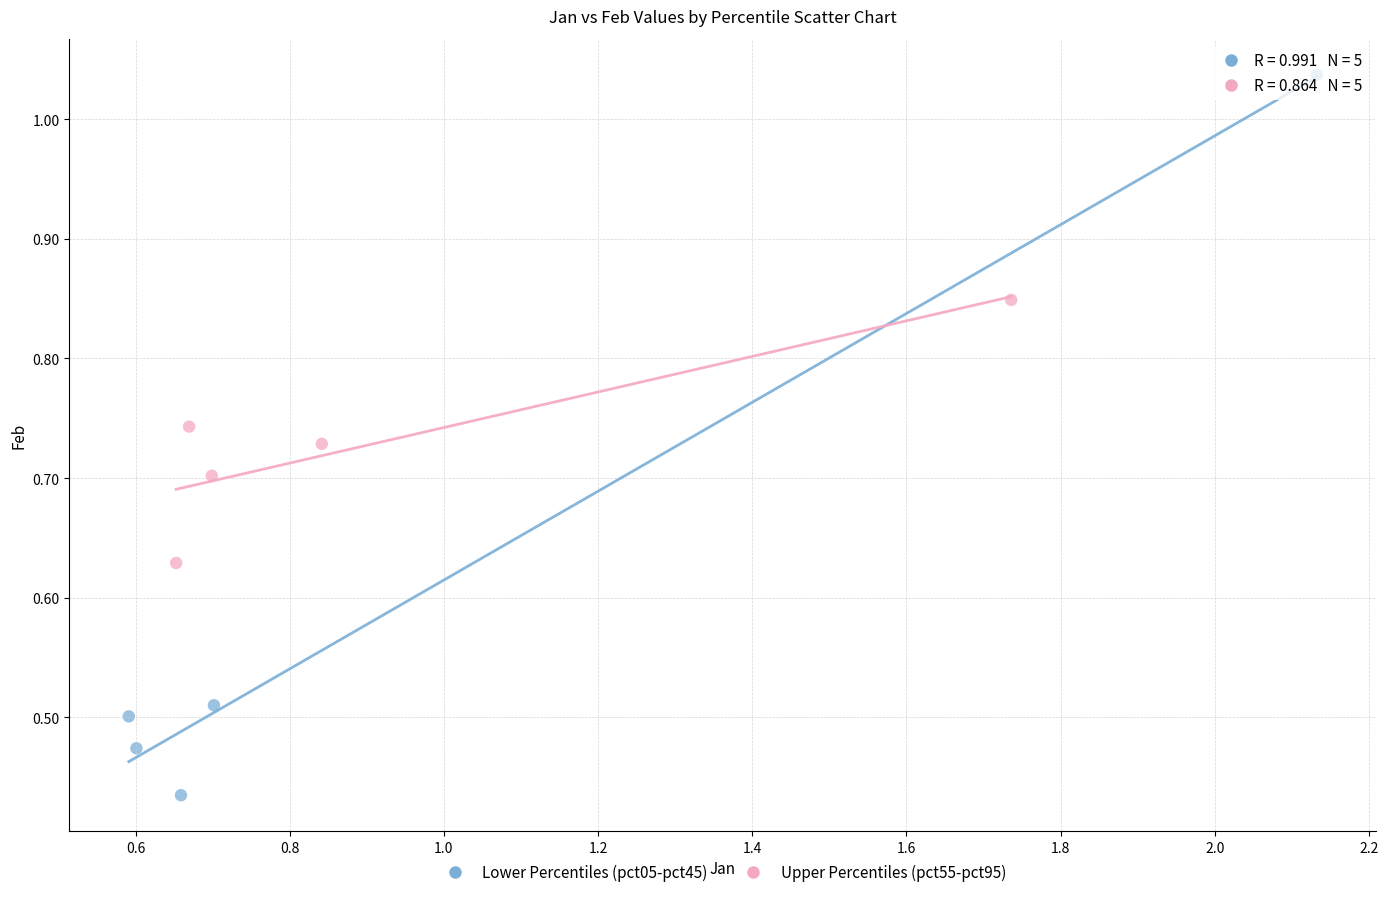

Which series has the widest spread of Y values?

Lower Percentiles (pct05-pct45)